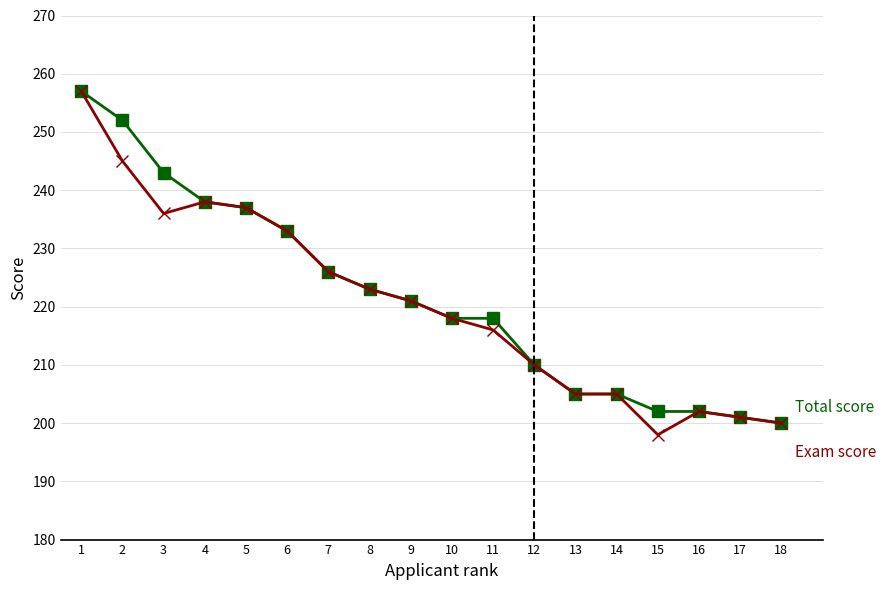

How many lines are shown in the chart?

2